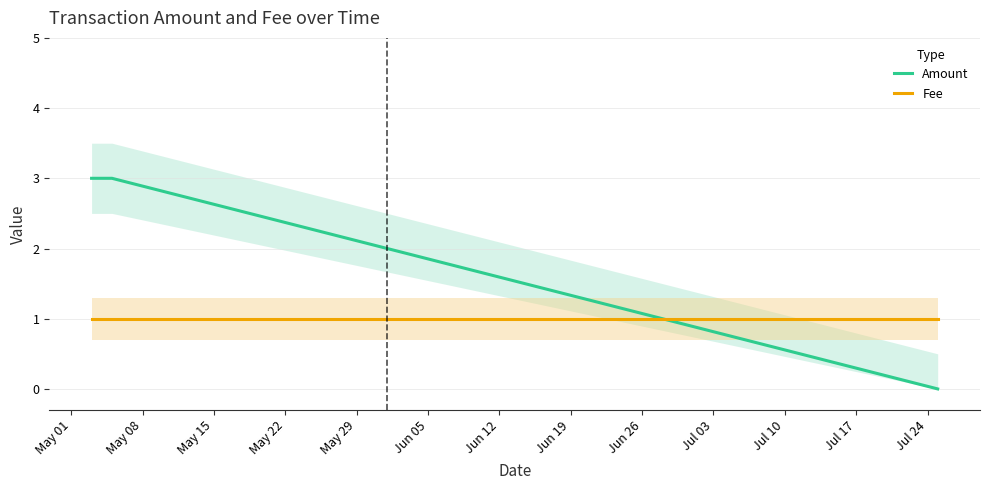

After their last crossing, which series has the higher values: Fee or Amount?

Fee